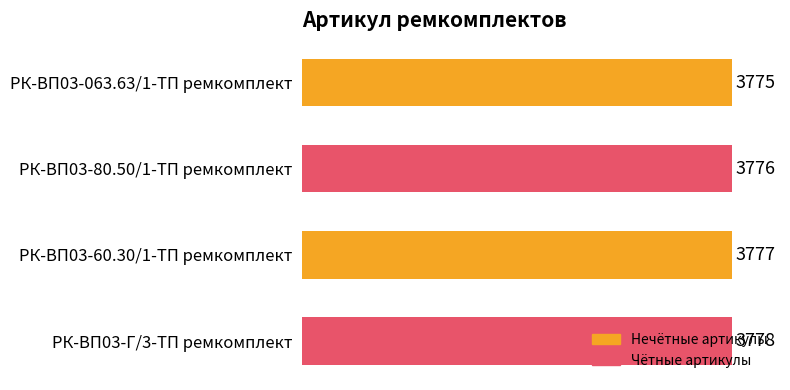

What is the difference between the maximum and minimum values?

3